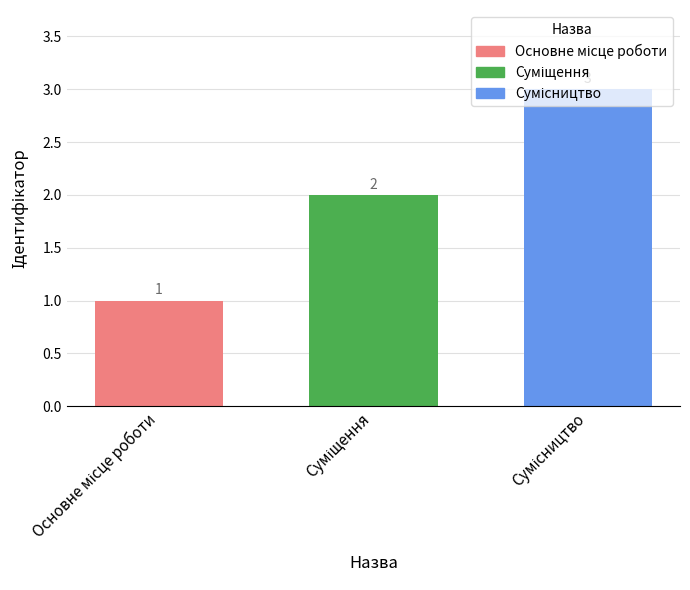

What is the maximum value shown in the chart?

3